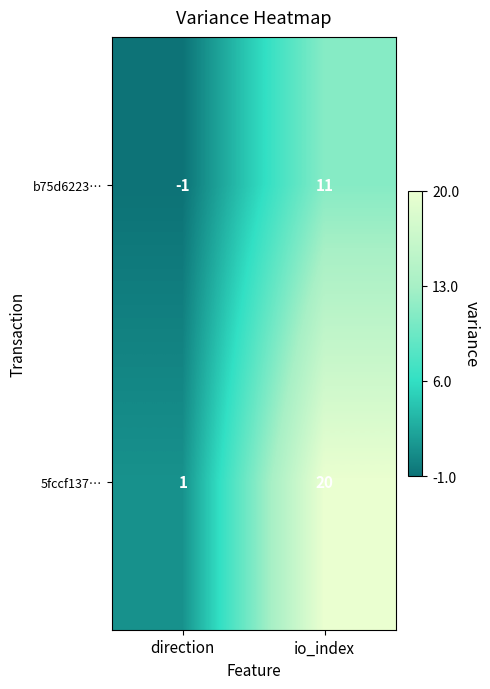

The b75d6223… series shows 11 at io_index. True or false?

True